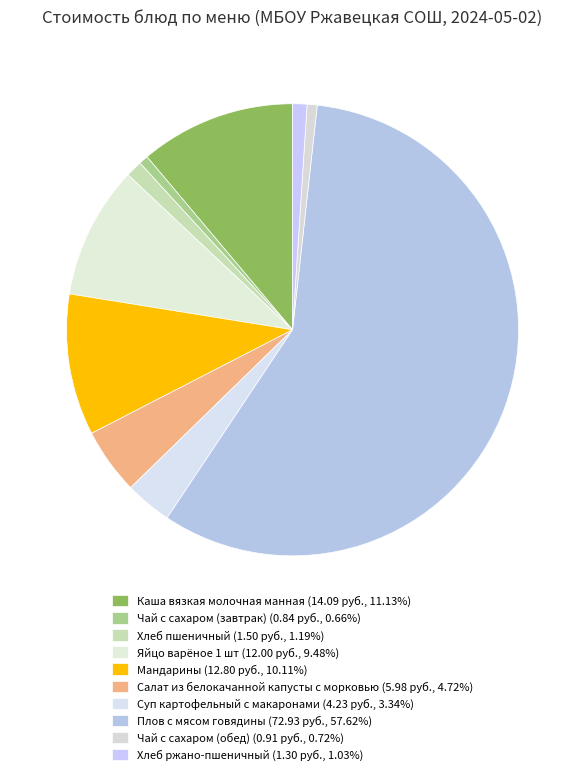

Rank the categories by value from lowest to highest.

Чай с сахаром (завтрак), Чай с сахаром (обед), Хлеб ржано-пшеничный, Хлеб пшеничный, Суп картофельный с макаронами, Салат из белокачанной капусты с морковью, Яйцо варёное 1 шт, Мандарины, Каша вязкая молочная манная, Плов с мясом говядины